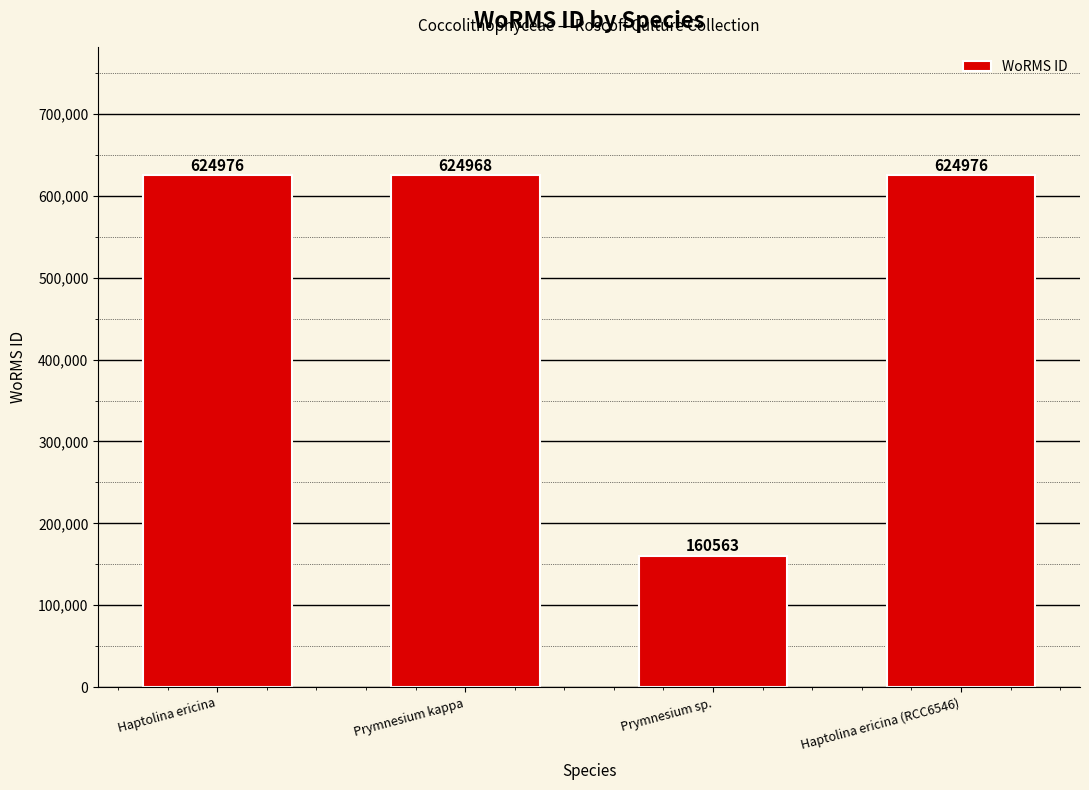

What is the label of the 4th bar from the right?

Haptolina ericina